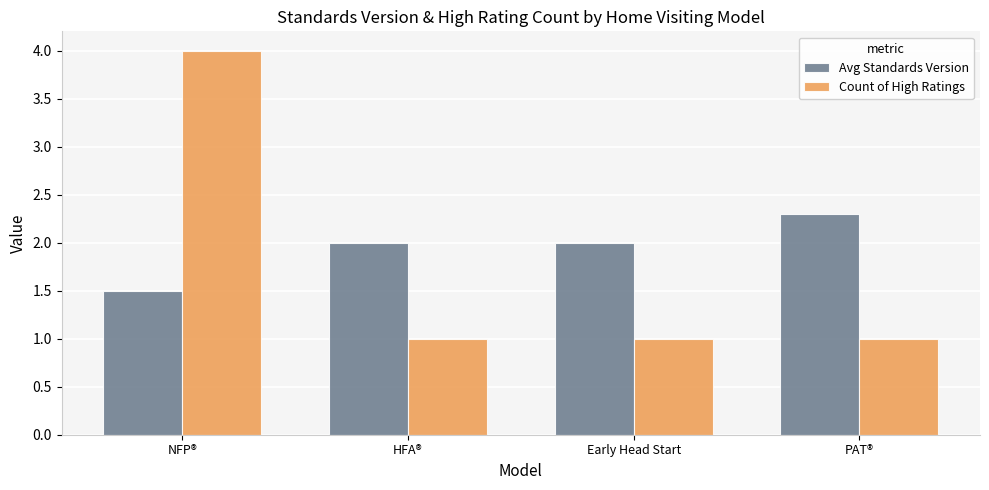

The value of Count of High Ratings at NFP® is 4.0. True or false?

True